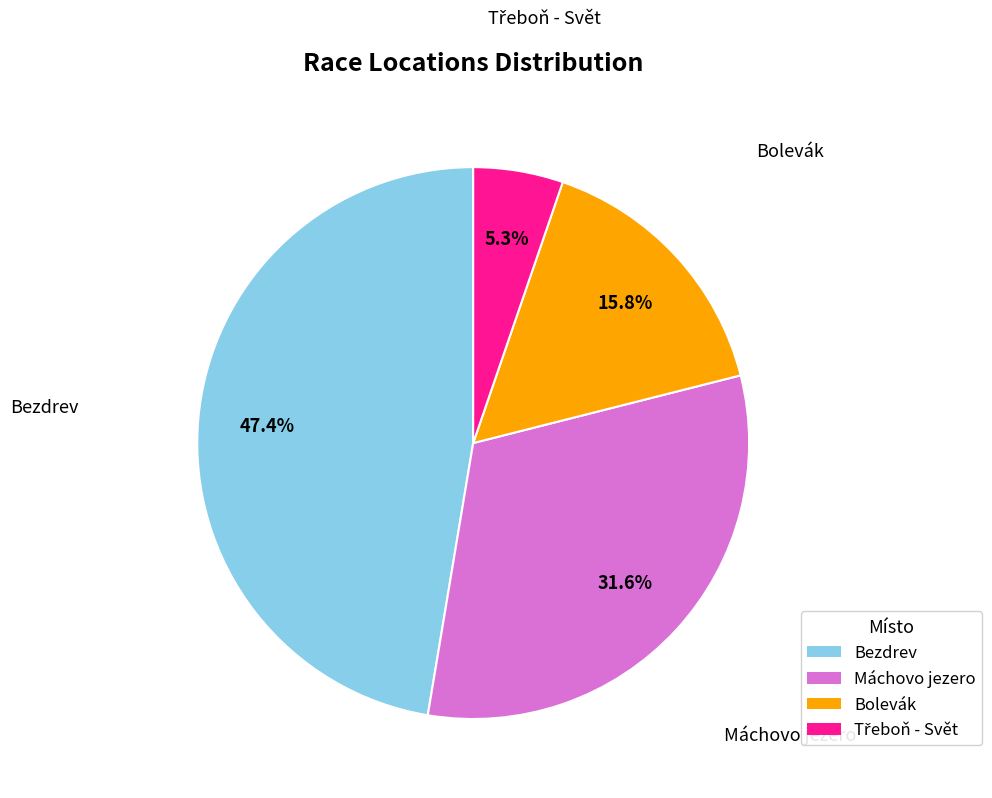

Which category has the biggest portion of the pie?

Bezdrev